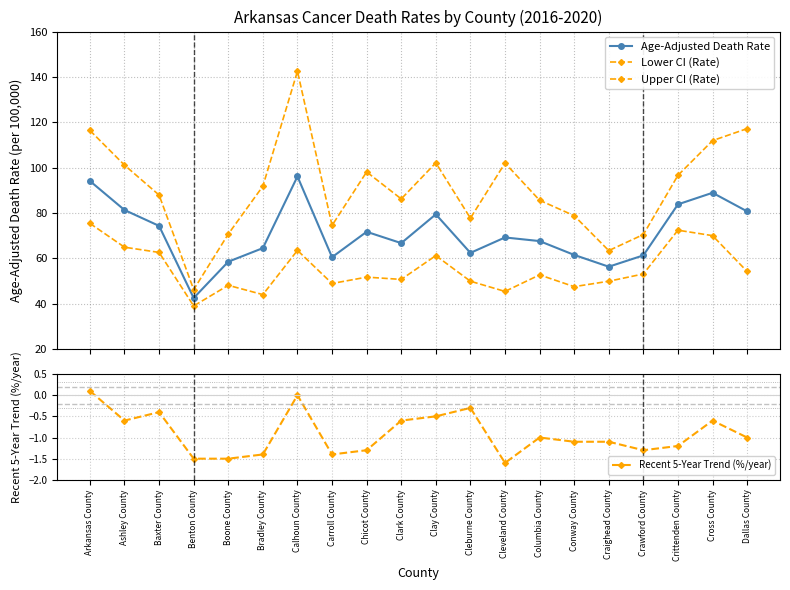

True or false: Upper CI (Rate) and Lower CI (Rate) intersect in this chart.

False